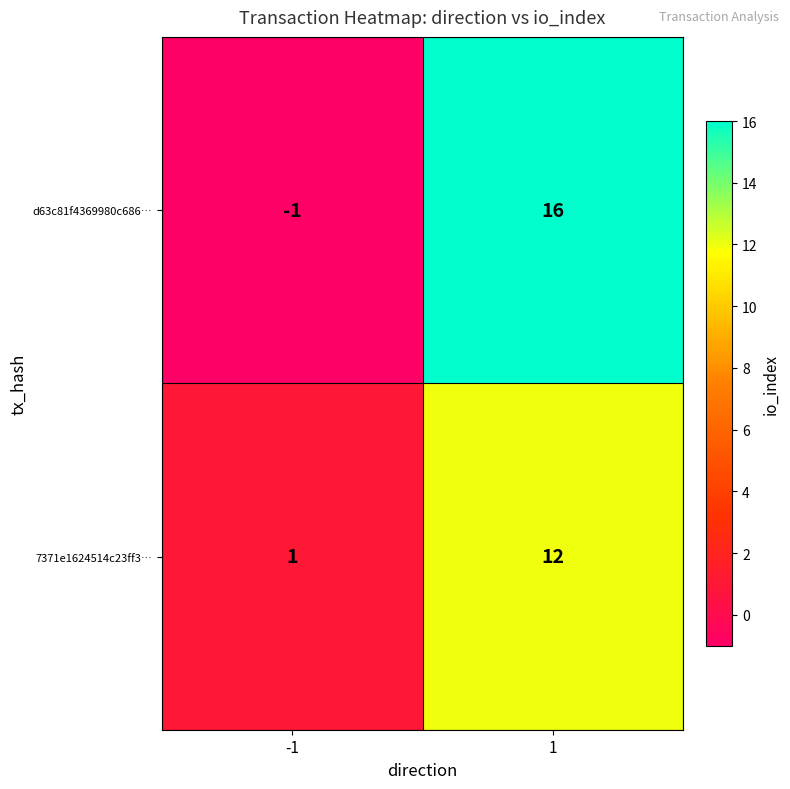

Which category has the lowest value across all series?

-1